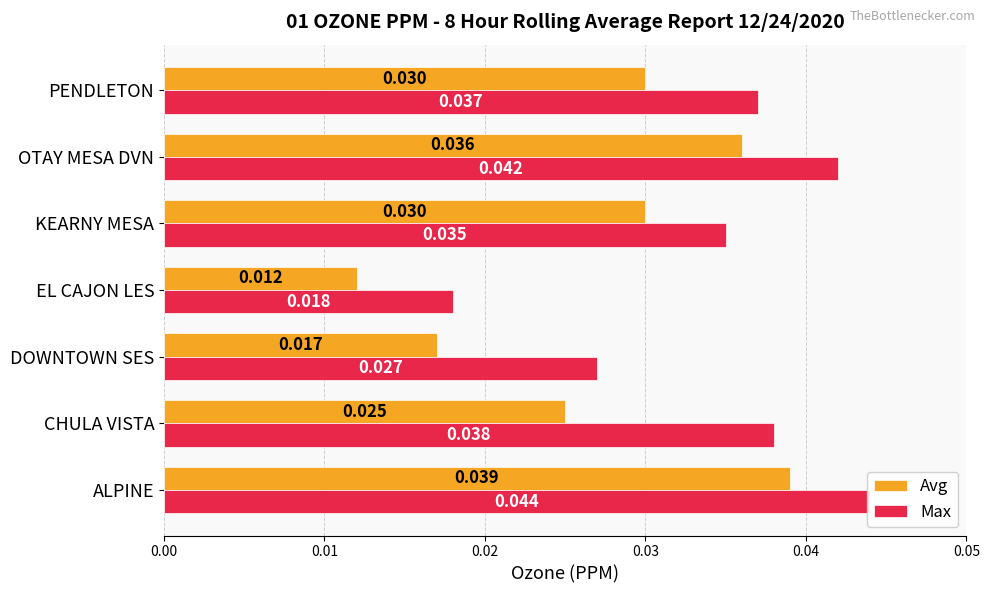

Is the value of Avg at DOWNTOWN SES greater than the value of Max at CHULA VISTA?

No